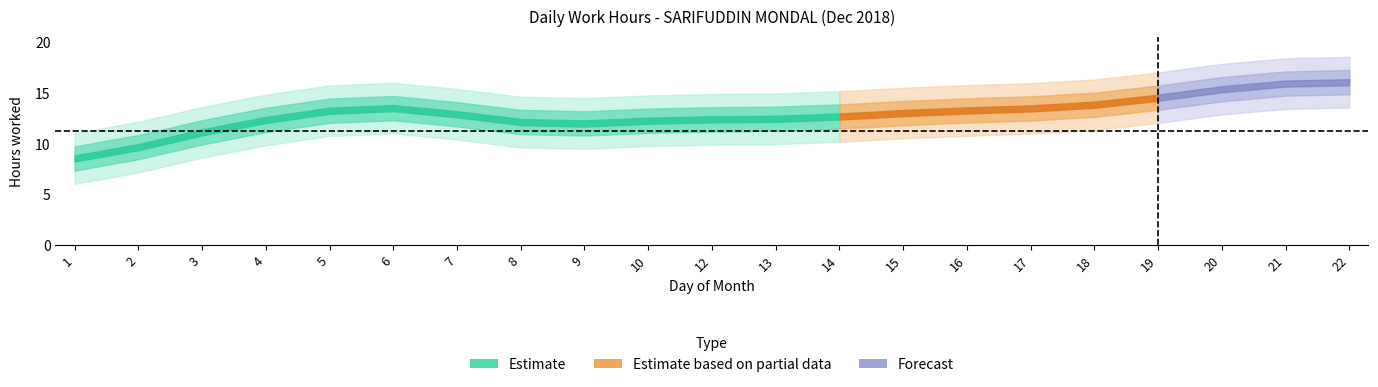

Which label corresponds to the largest value in the chart?

6